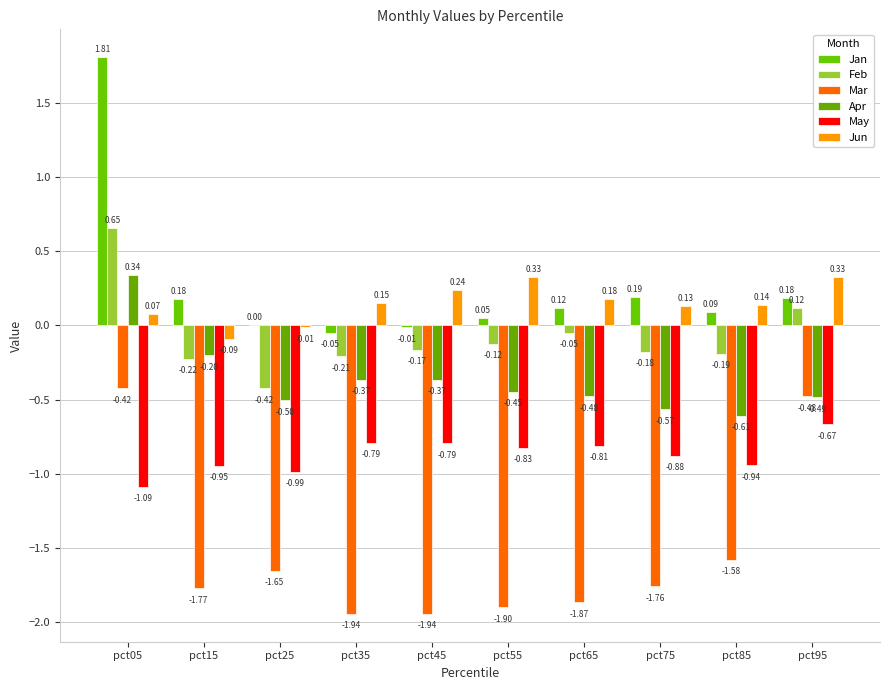

What is the sum of all Feb values?

-0.8